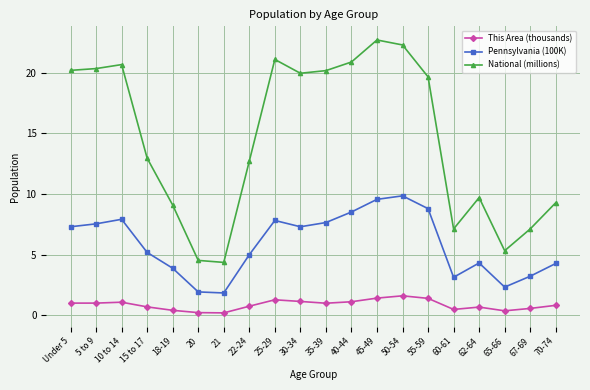

How many categories are shown in the chart?

20